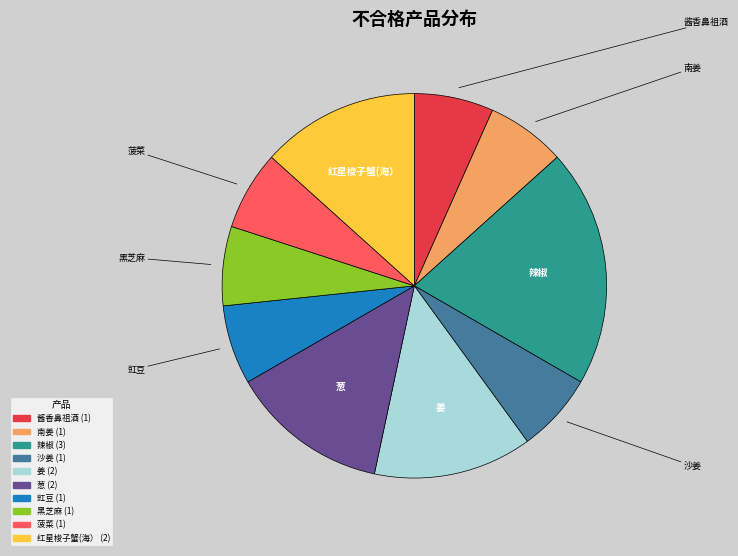

Is it true that 菠菜 is 7% of the pie?

True